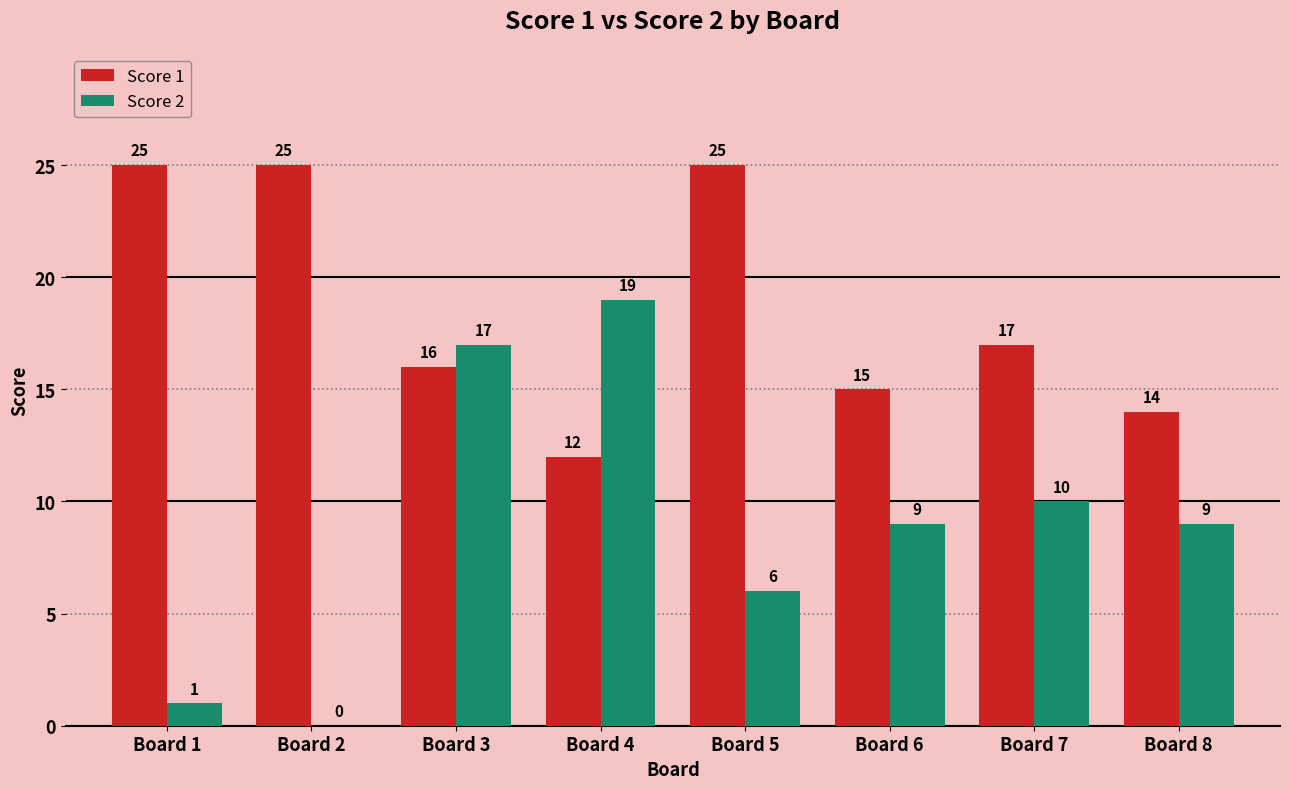

Which series has the widest spread of values?

Score 2